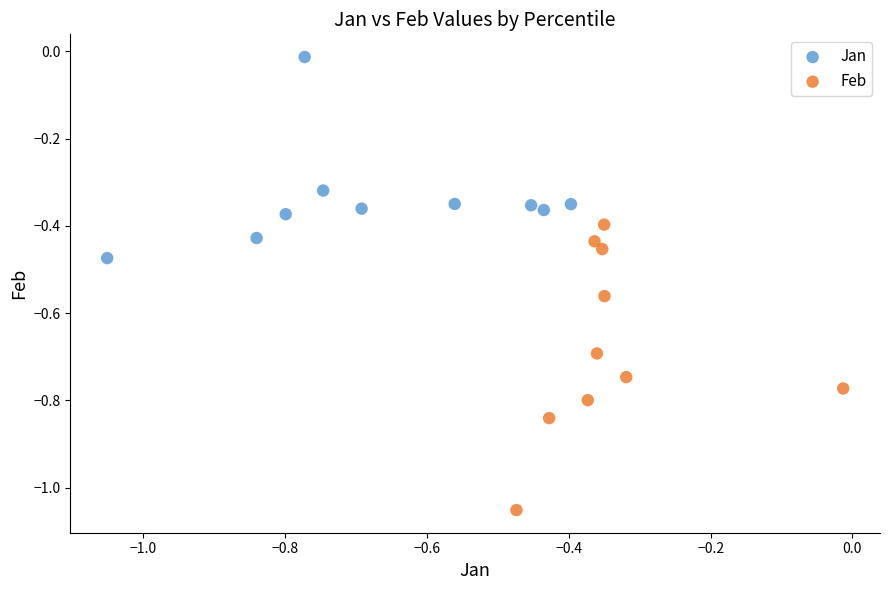

Which series contains the lowest Y value?

Feb